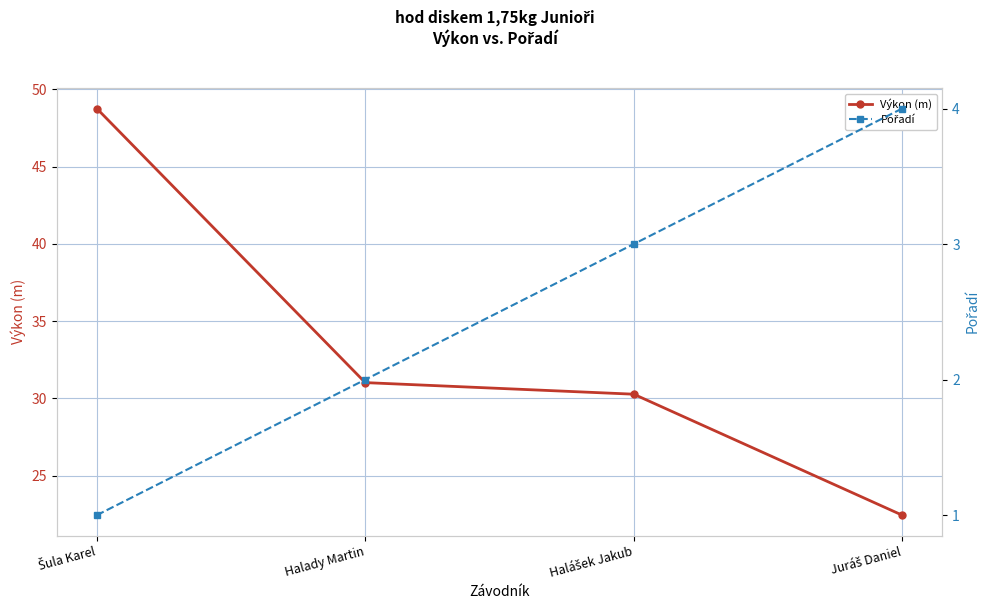

What is the smallest value displayed?

1.0